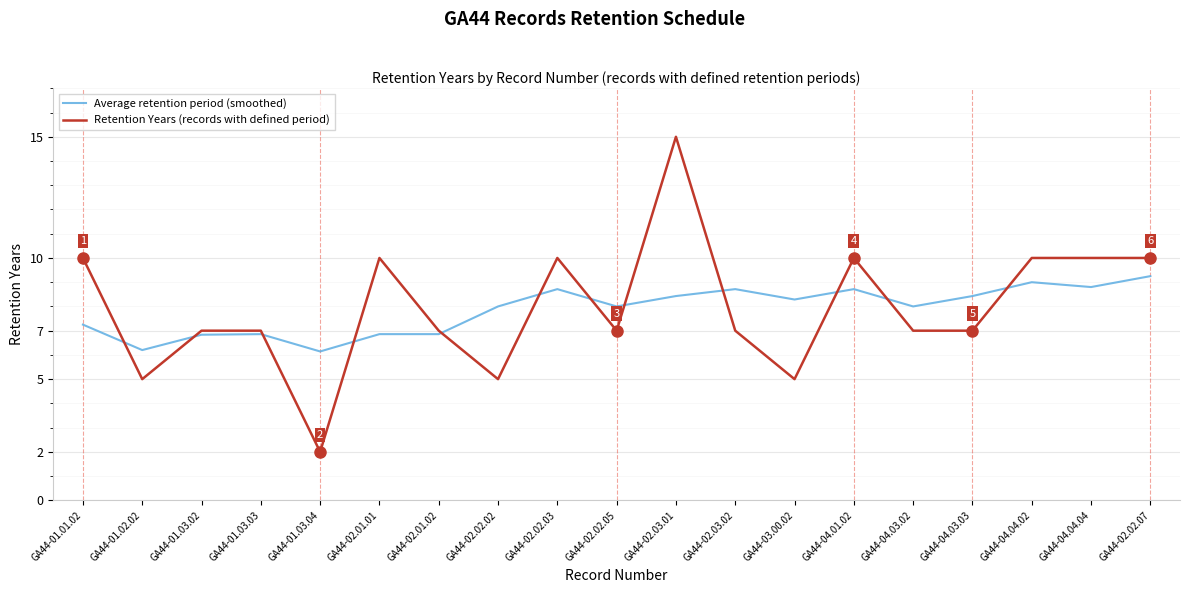

Does the chart have visible grid lines?

Yes